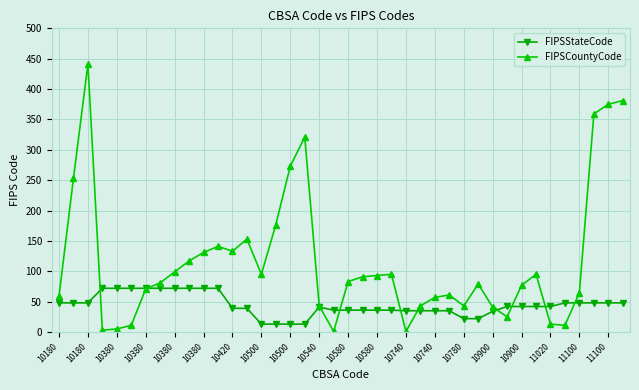

At how many categories does at least one series exceed 217?

7